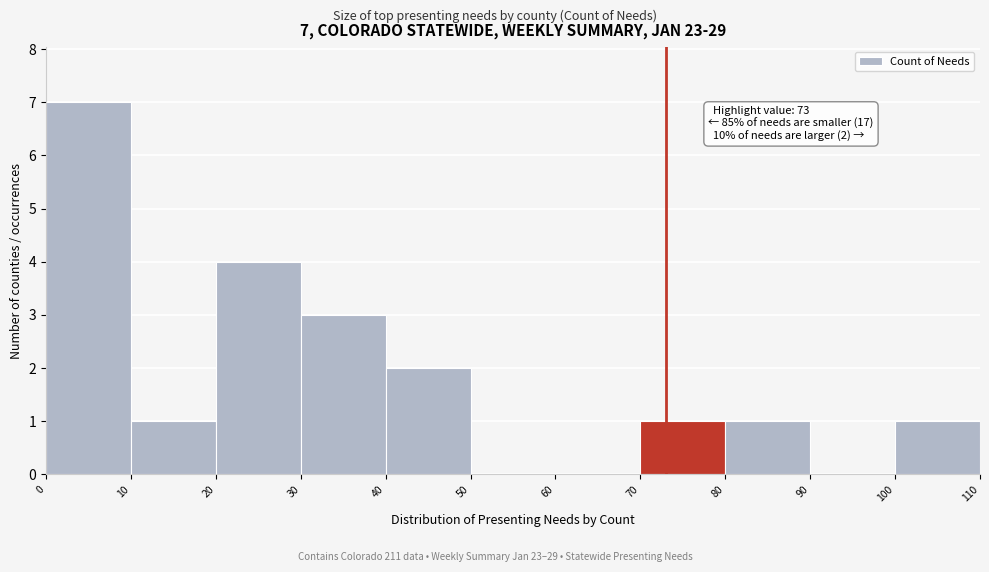

Which range on the x-axis has the tallest bar?

0 to 10